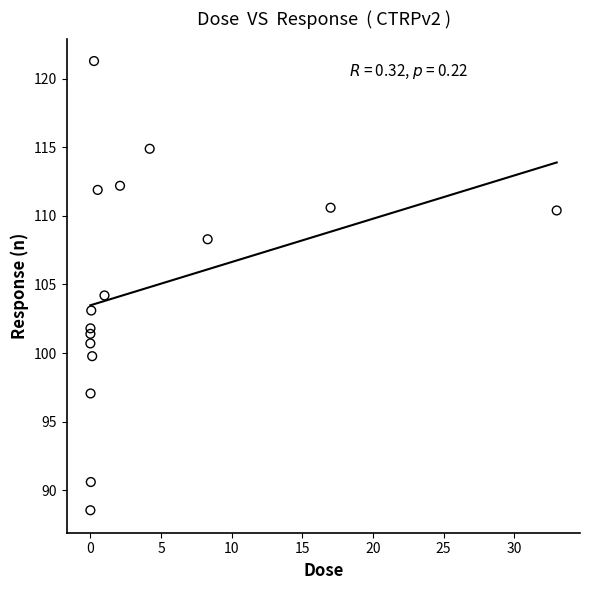

What is the range of Y values (max minus min)?

32.8